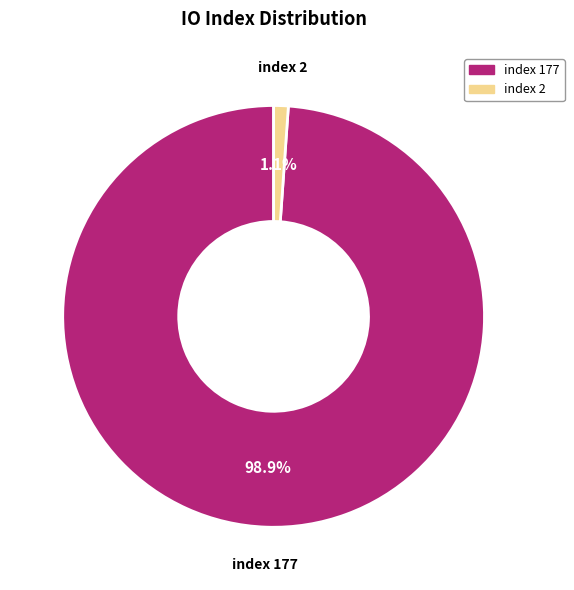

Which slice is the smallest?

index 2